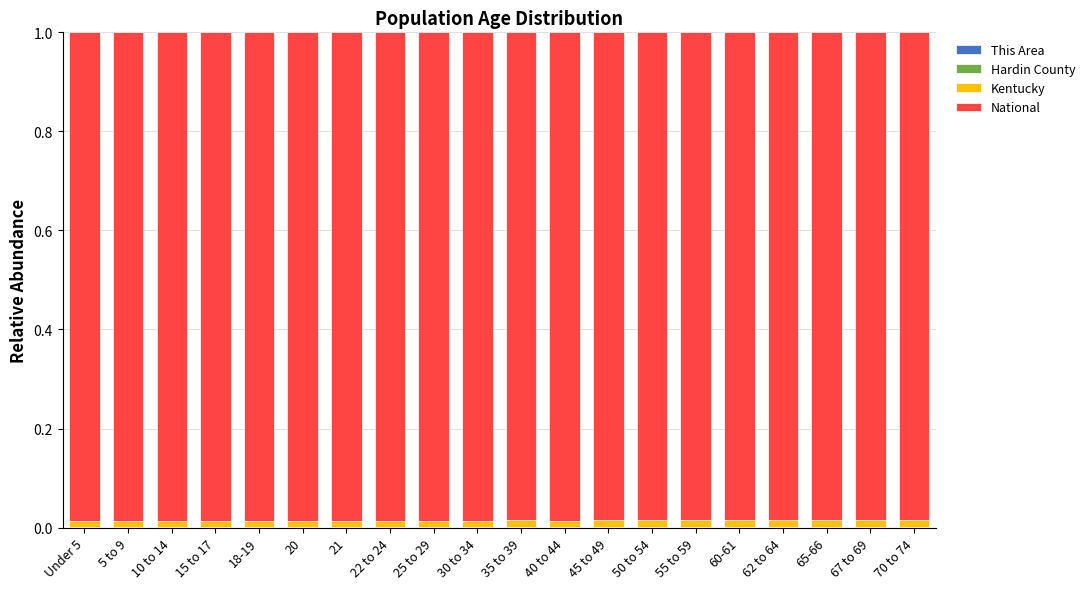

Between 25 to 29 and 67 to 69, which series saw the biggest shift?

Kentucky